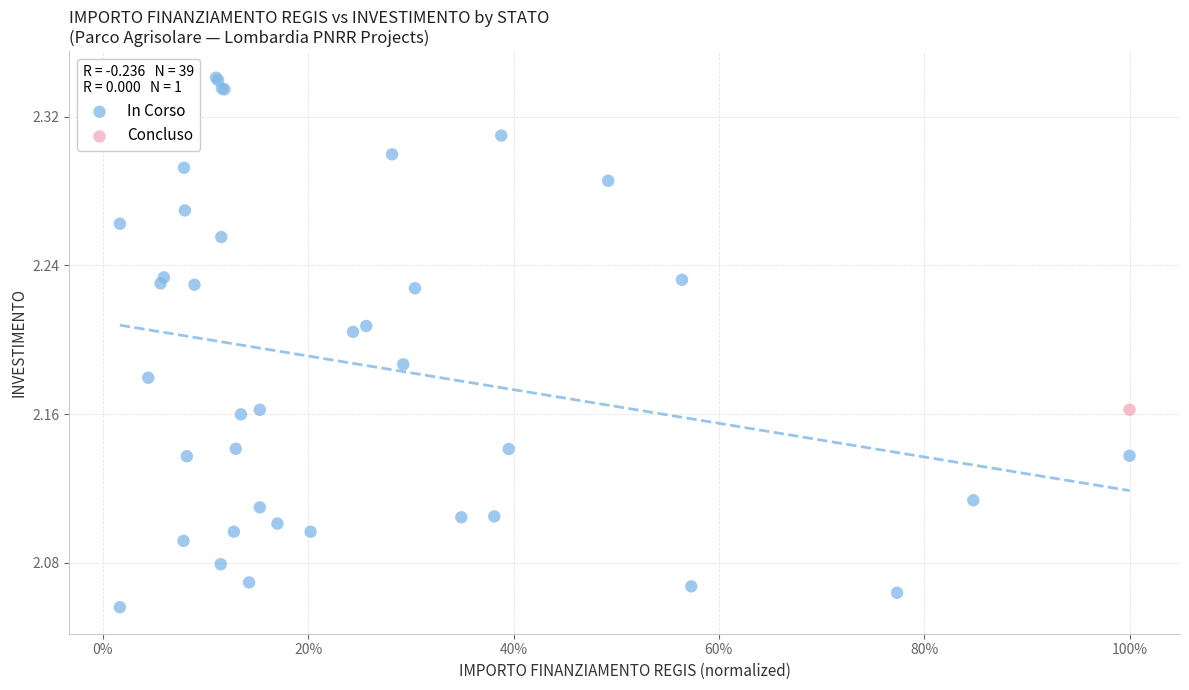

What are all the series names shown in the legend?

In Corso, Concluso